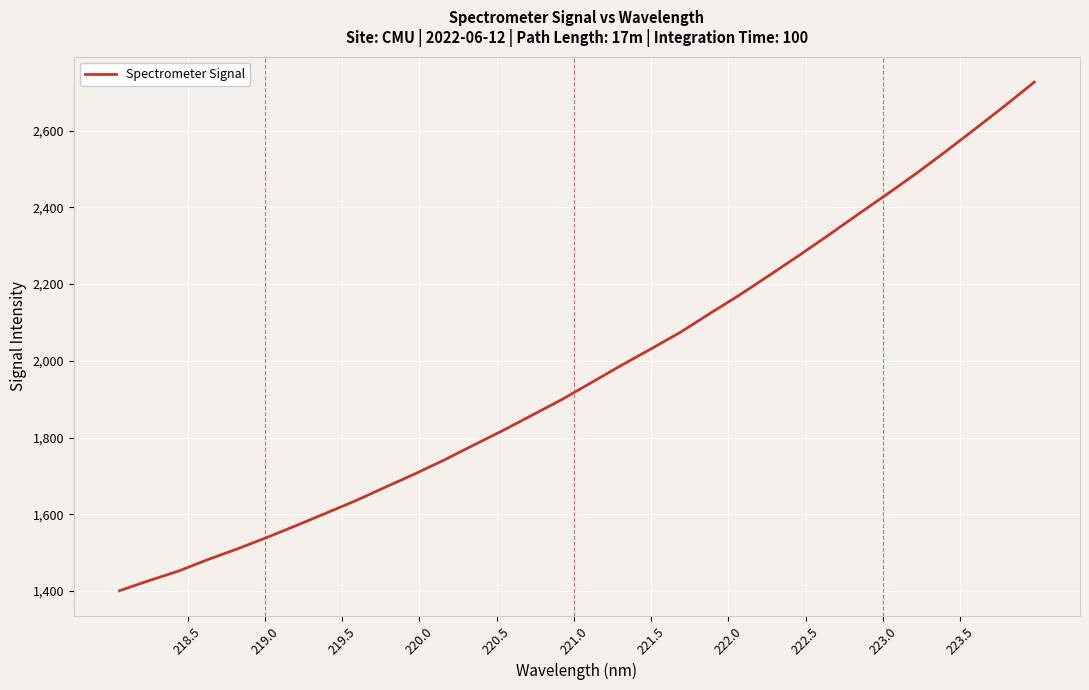

What is the smallest value displayed?

1400.7